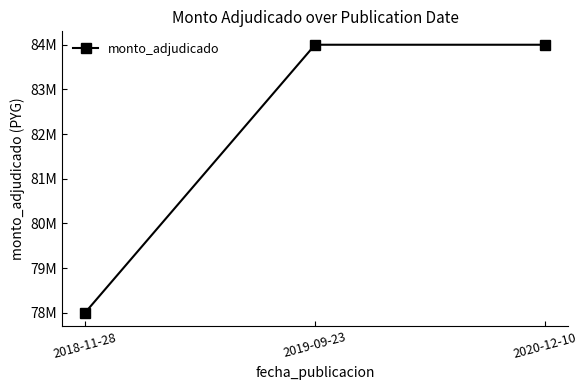

What is the average value?

82000000